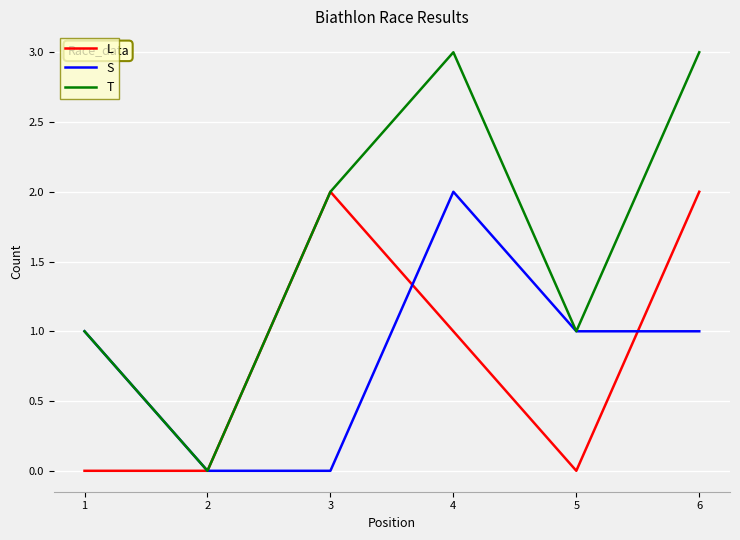

At 6, list the series in order from smallest to largest.

S, L, T